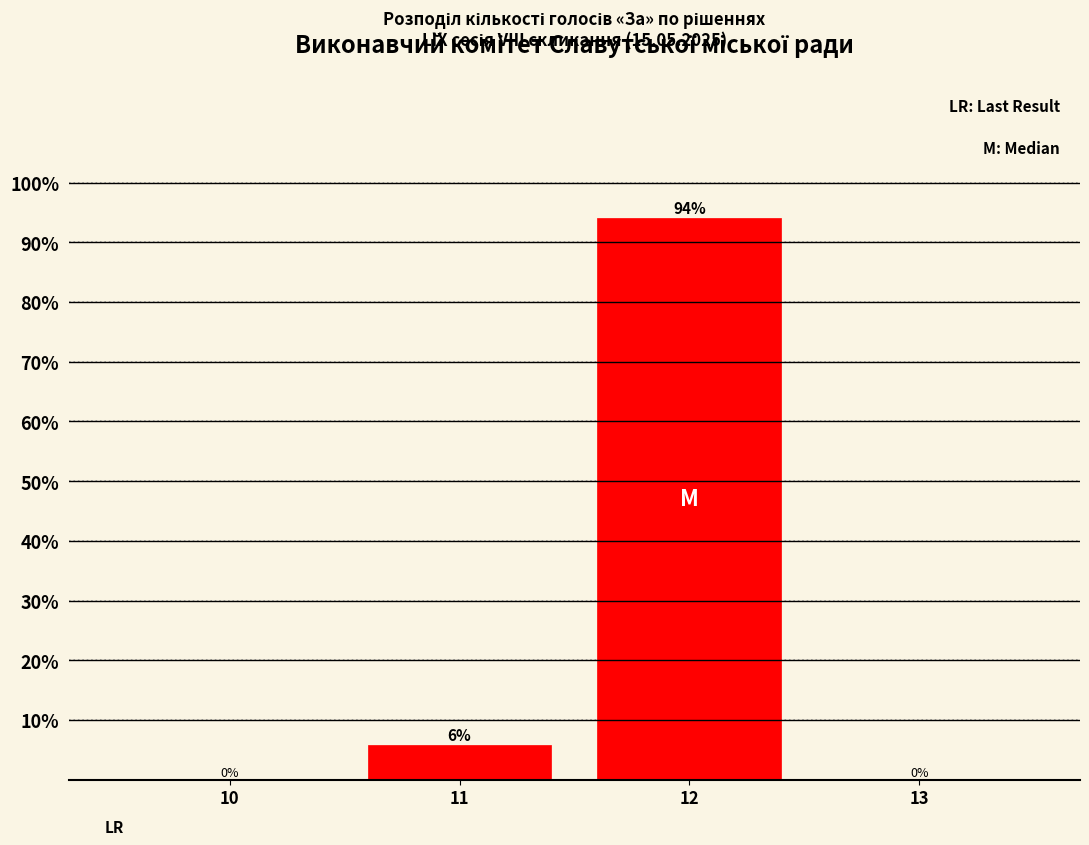

What is the maximum value shown in the chart?

94.1